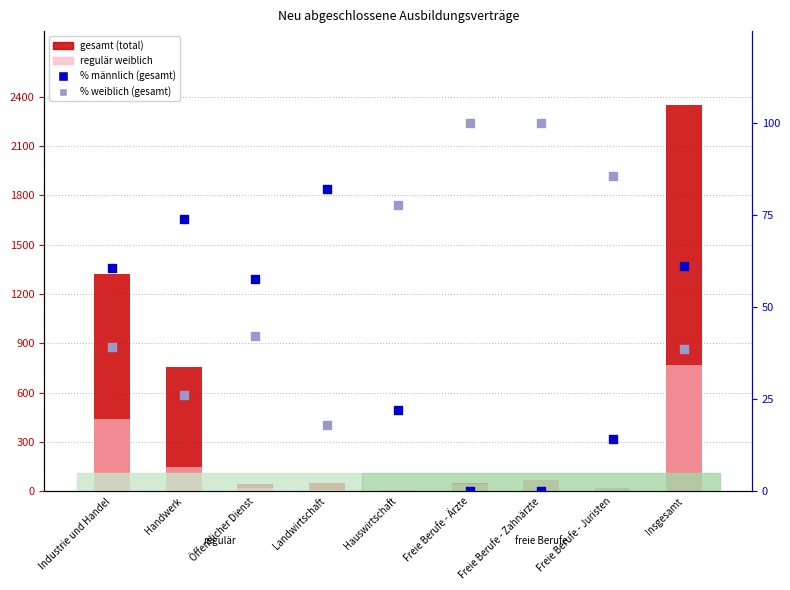

What is the total value across all series at Industrie und Handel?

1861.0